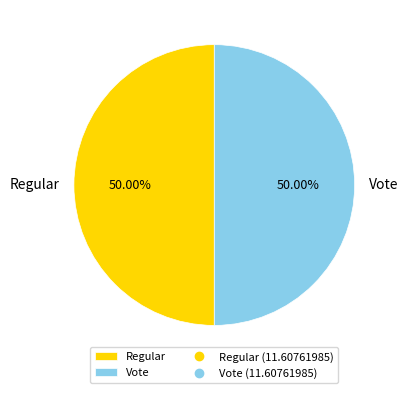

What is the ratio of the value at Vote to the value at Regular?

1.0